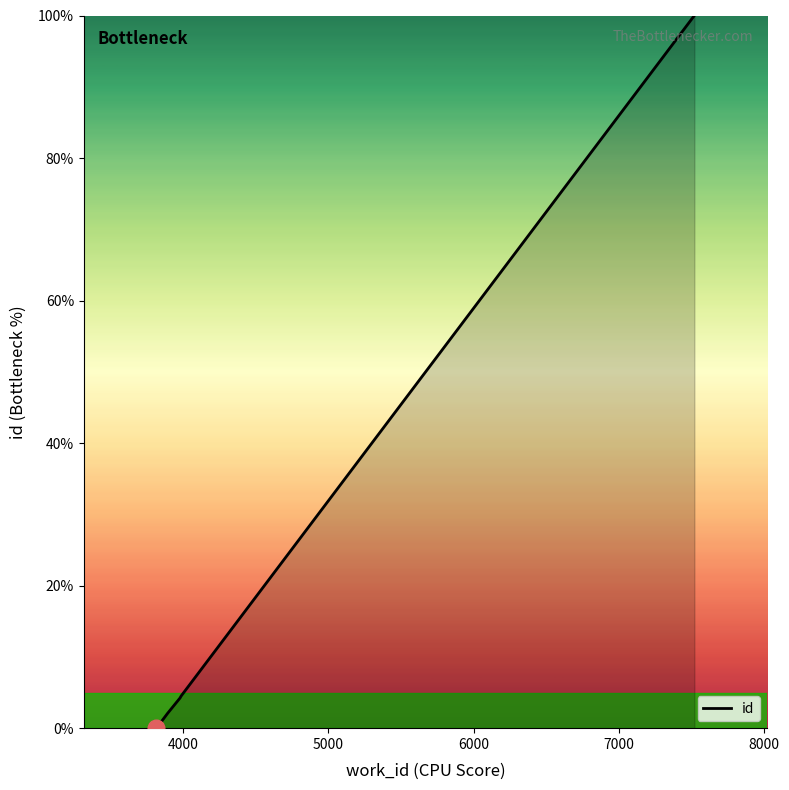

What is the sum of all values?

110.8